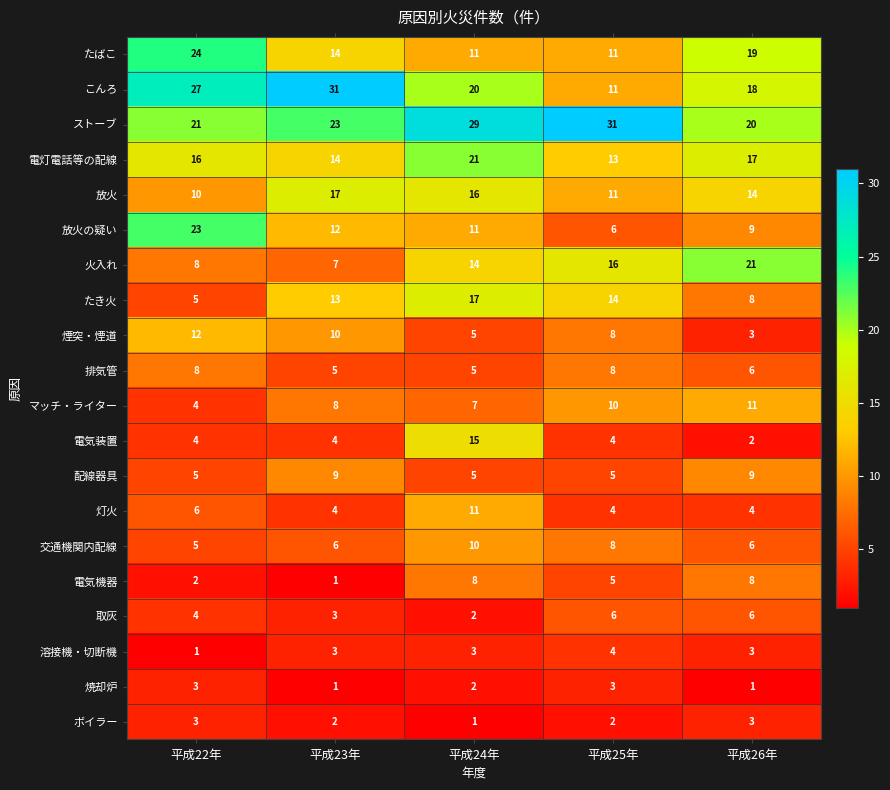

Count the number of categories in the chart.

5